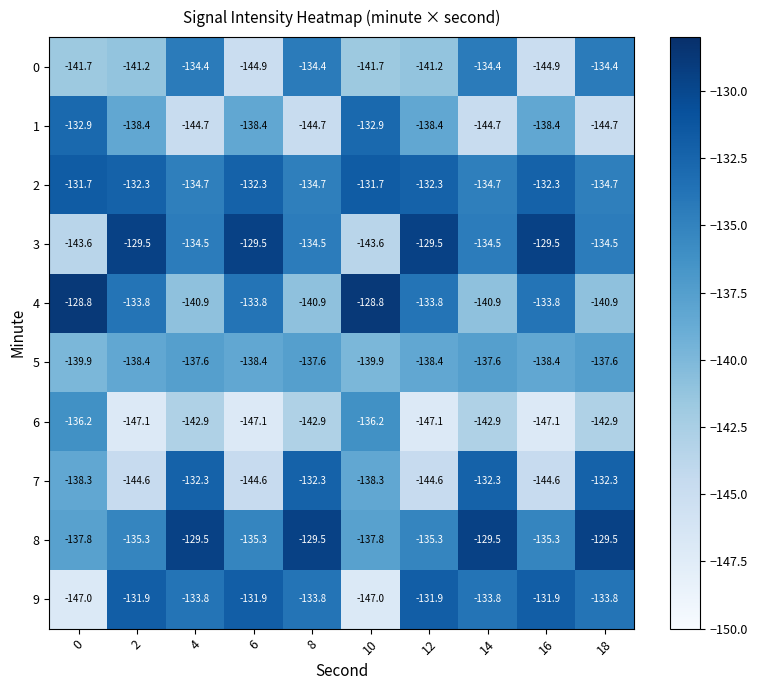

Is the value of 6 at 12 greater than the value of 7 at 8?

No